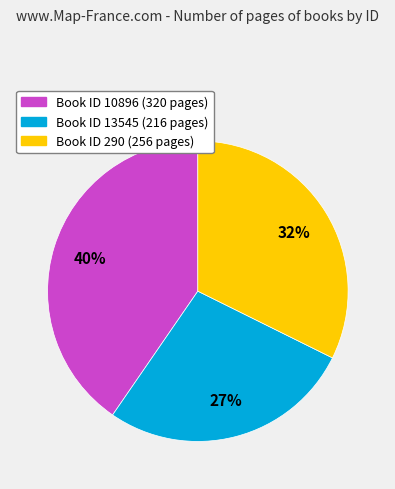

Is there a majority slice in this chart?

No